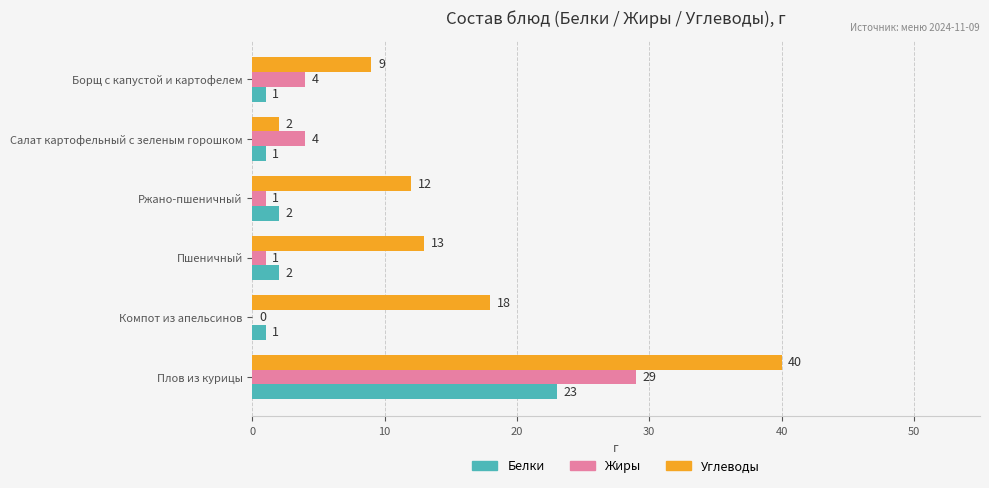

What are all the series names shown in the legend?

Белки, Жиры, Углеводы